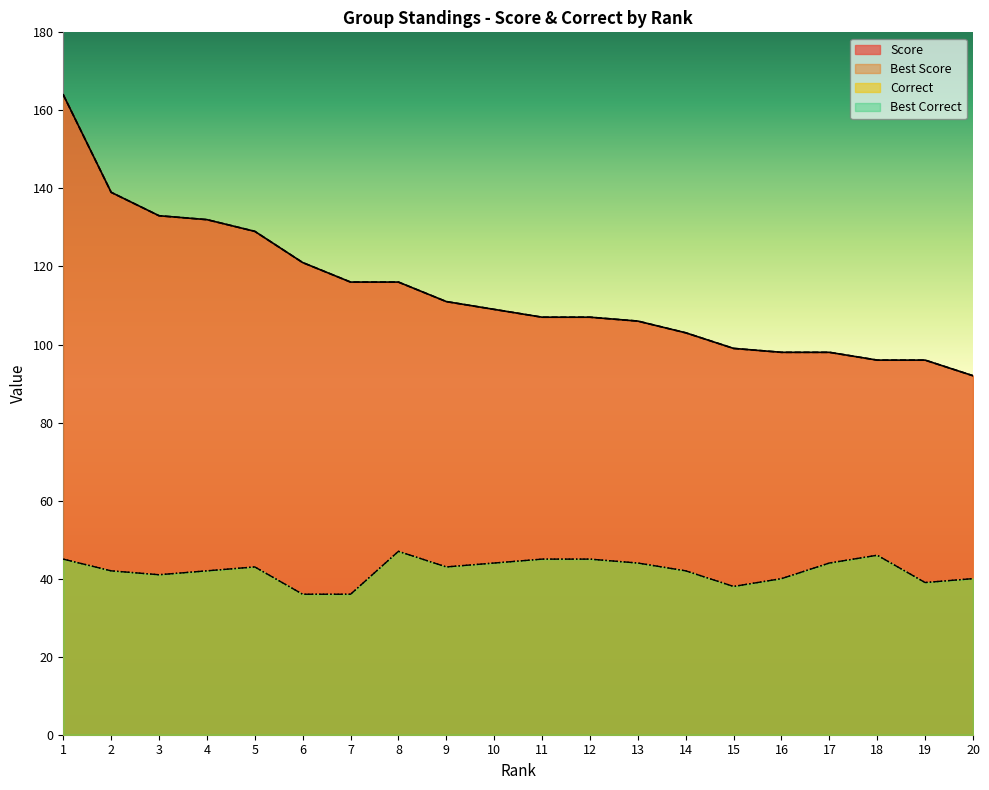

Between 3 and 5, which series saw the biggest shift?

Score